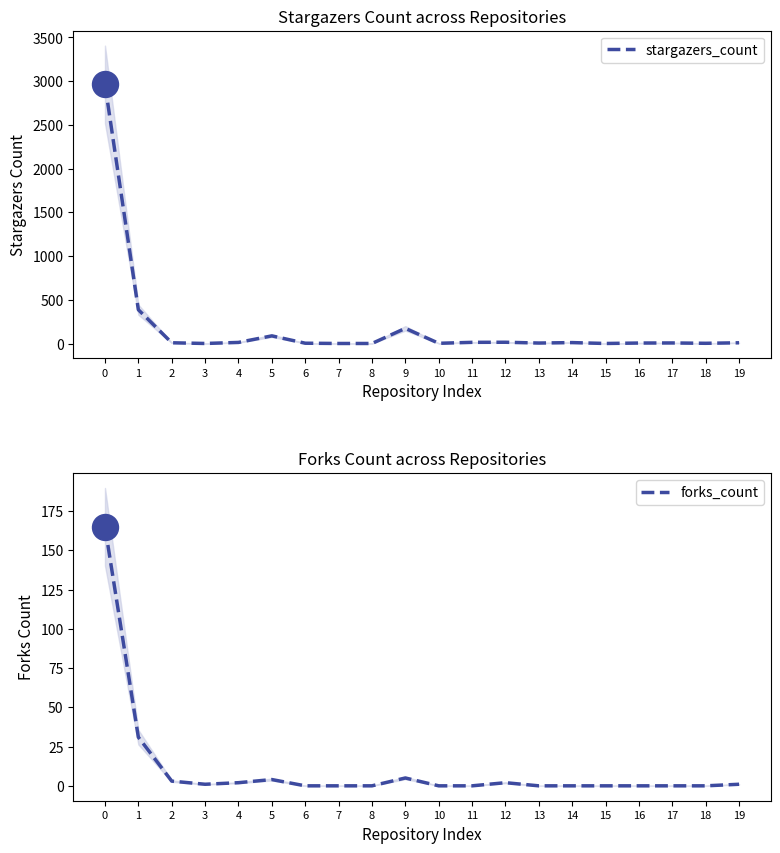

Which series contains the highest Y value?

stargazers_count